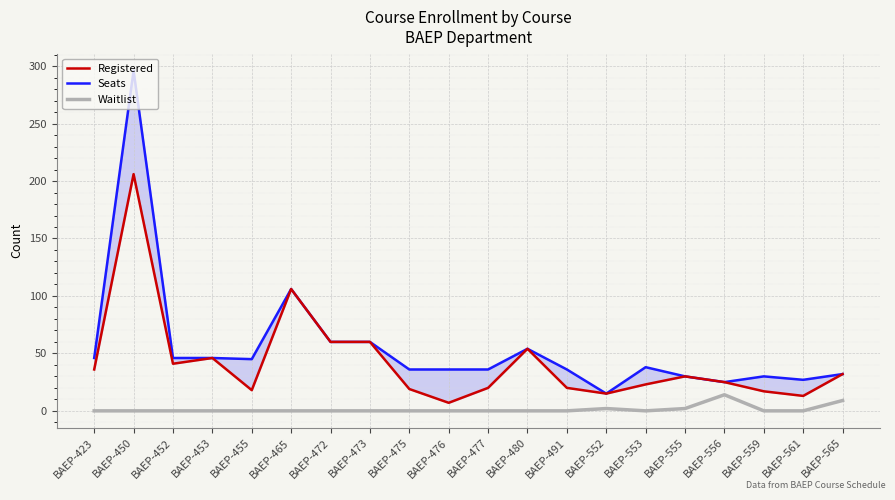

What is the value of the Seats point at the 18th from the left?

30